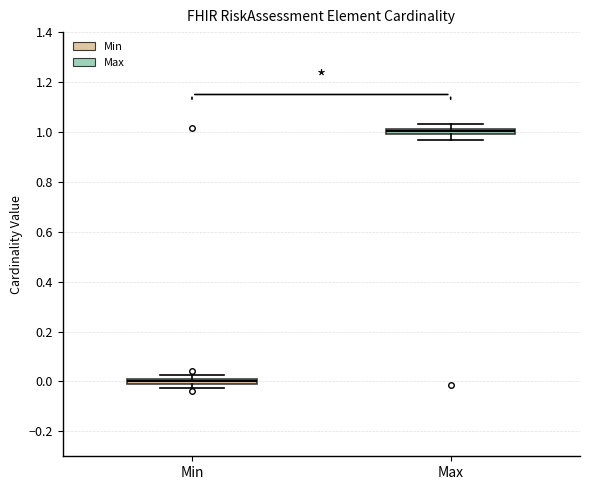

Where is the lower edge of the box for Min on the y-axis? The values are not printed on the chart, so give them approximately, as read against the axis.

0.00